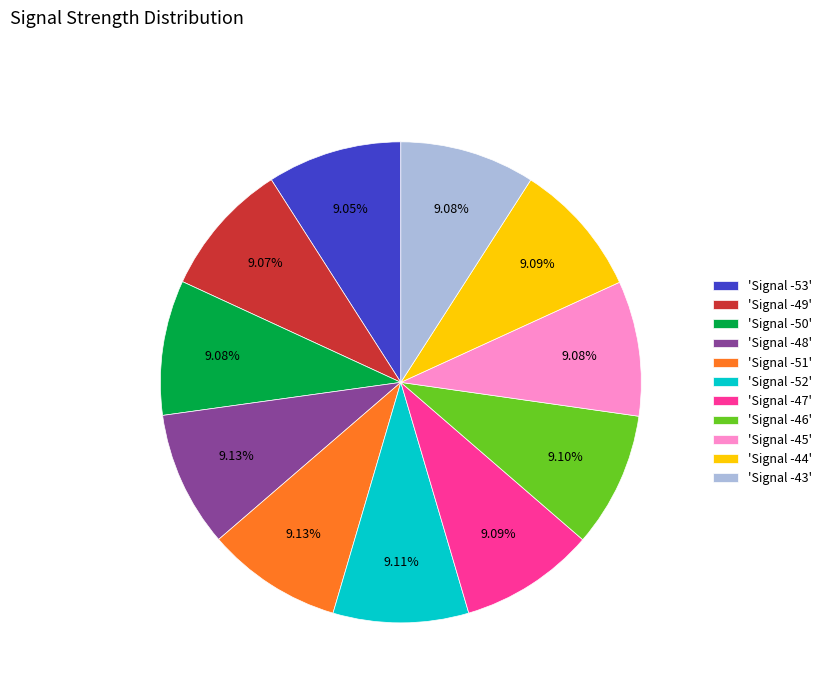

To the nearest percent, what is the average slice percentage?

9%